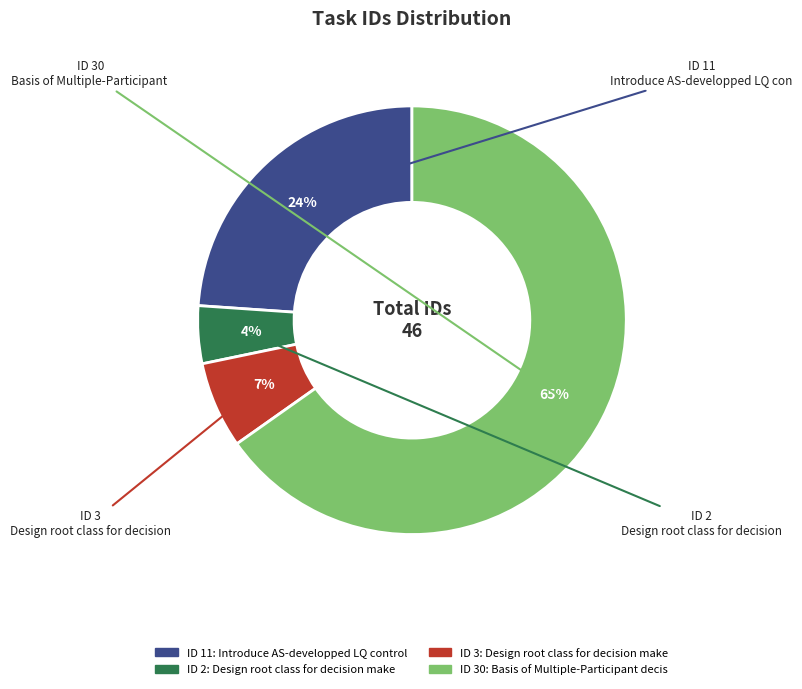

Is there a majority slice in this chart?

Yes